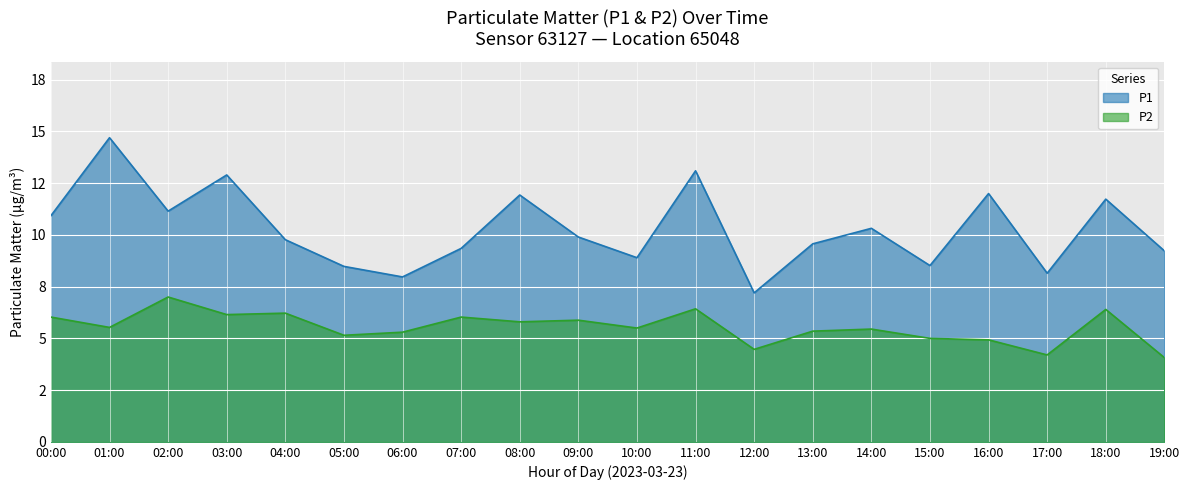

Between 04:00 and 15:00, which series saw the biggest shift?

P1